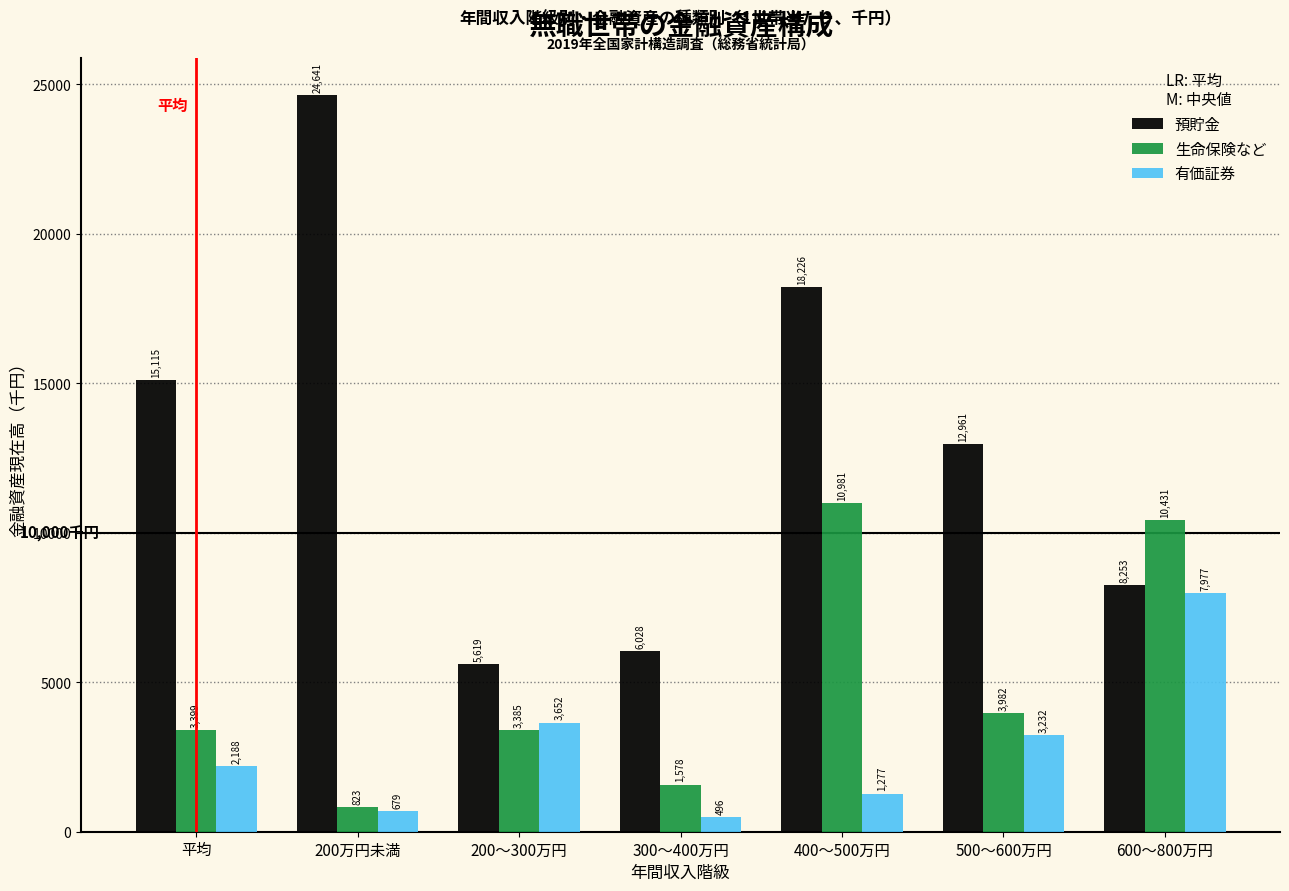

Reading right to left, what are all the values shown in this chart?

預貯金: 600～800万円=8253	500～600万円=12961	400～500万円=18226	300～400万円=6028	200～300万円=5619	200万円未満=24641	平均=15115
生命保険など: 600～800万円=10431	500～600万円=3982	400～500万円=10981	300～400万円=1578	200～300万円=3385	200万円未満=823	平均=3399
有価証券: 600～800万円=7977	500～600万円=3232	400～500万円=1277	300～400万円=496	200～300万円=3652	200万円未満=679	平均=2188